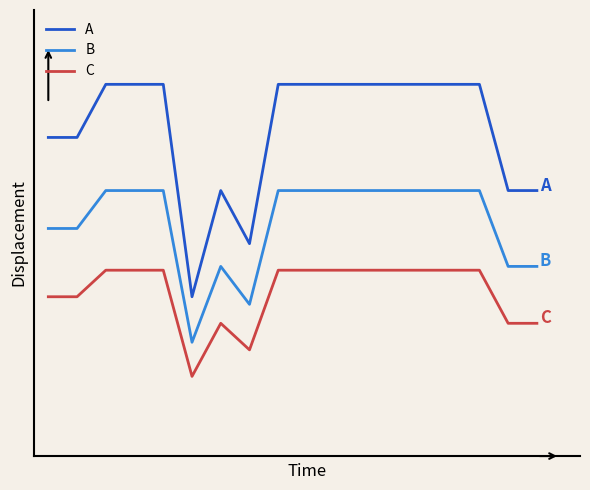

What is the value of the B point at the 5th from the left?

7.0